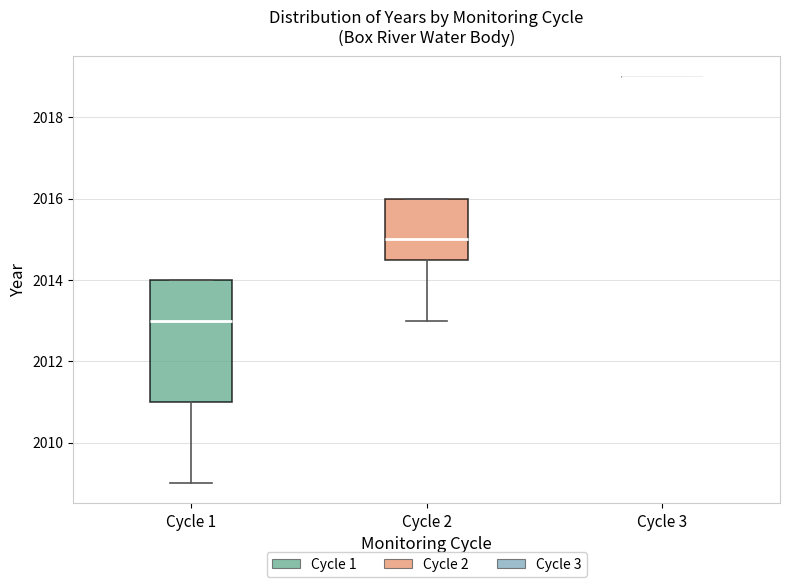

Reading left to right, read every box against the y-axis: the position of its median line, the range the box covers, and the ends of its whiskers. The values are not printed on the chart, so give them approximately, as read against the axis.

Cycle 1: median 2013.0, box 2011.0 to 2014.0, whiskers 2009.0 to 2014.0
Cycle 2: median 2015.0, box 2014.6 to 2016.0, whiskers 2013.0 to 2016.0
Cycle 3: box collapsed to a line at 2019.0, whiskers 2019.0 to 2019.0